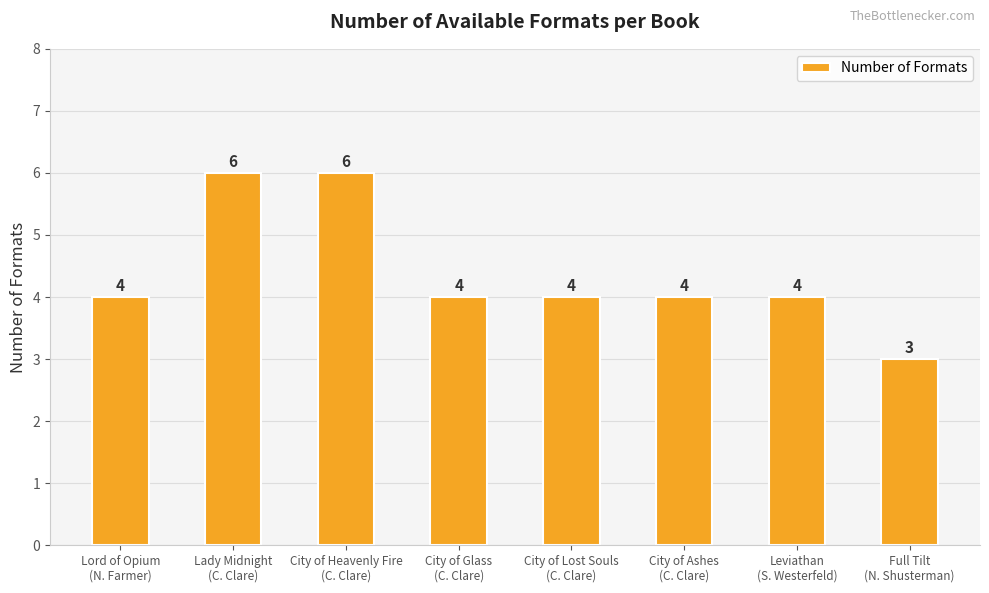

Approximately how many times larger is the value at City of Lost Souls
(C. Clare) compared to City of Heavenly Fire
(C. Clare)?

0.7